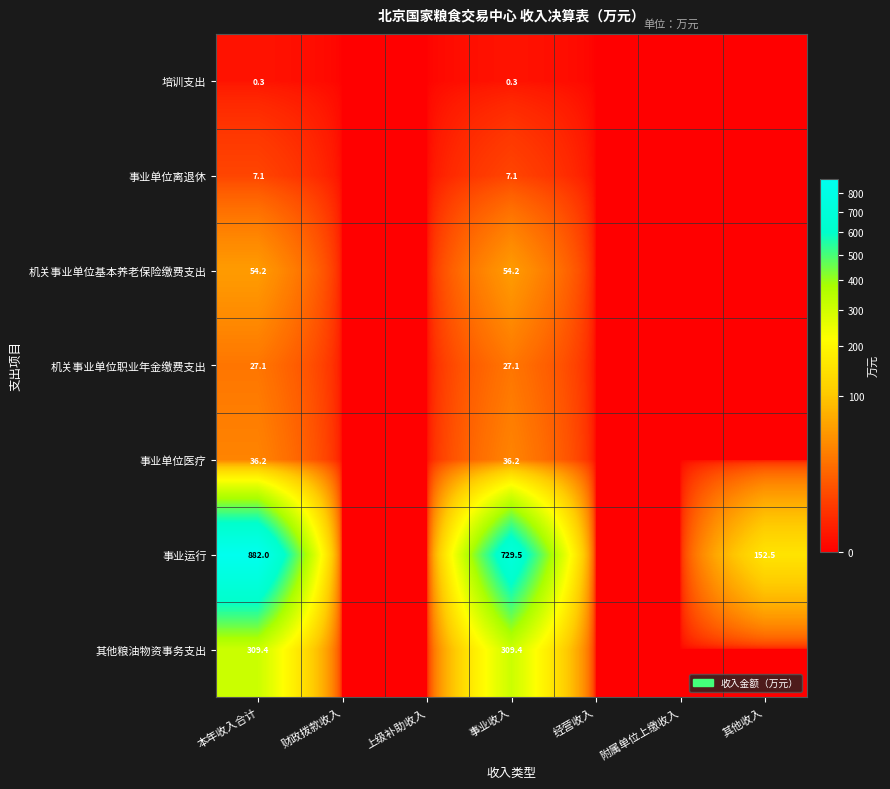

What is the difference between the highest and lowest values at 本年收入合计?

881.7